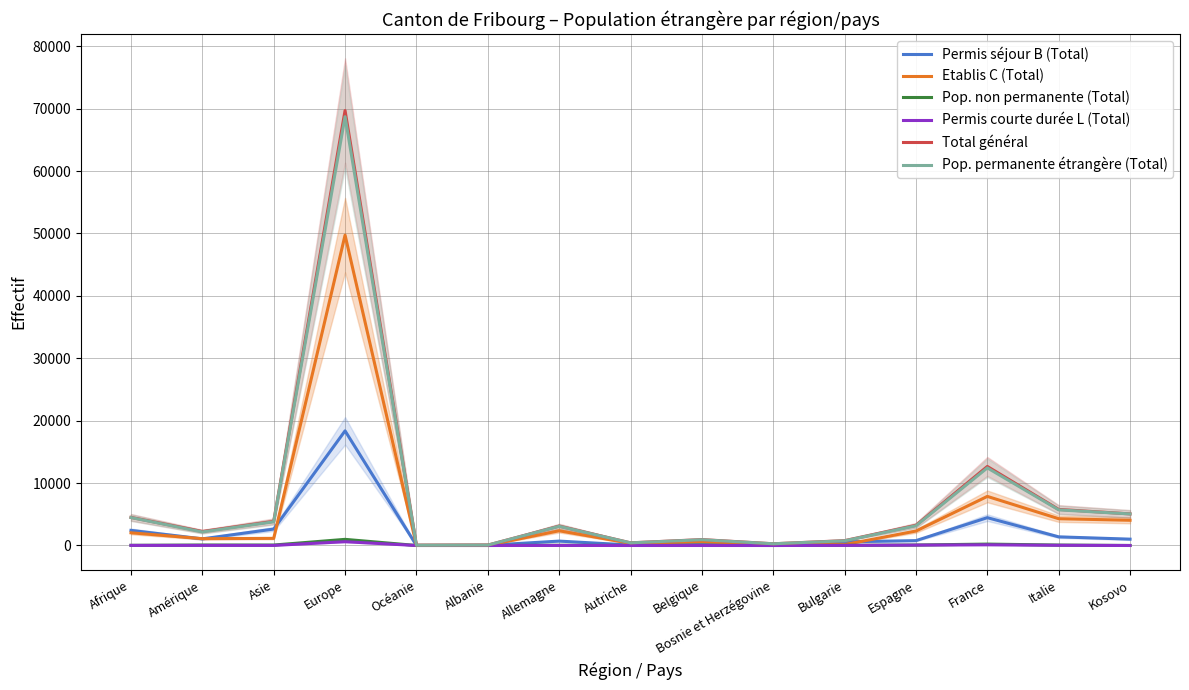

How many values in the Etablis C (Total) series are below 1145?

7